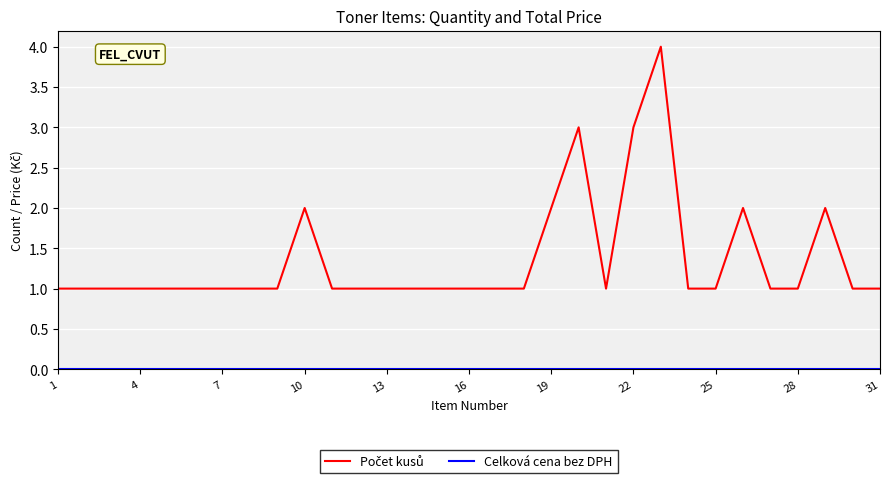

What is the maximum value shown in the chart?

4